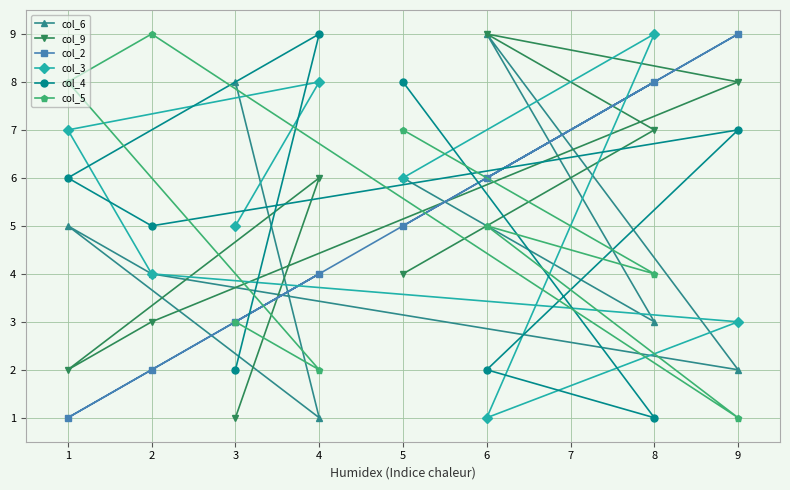

What is the difference between the col_5 values at 3 and 8?

1